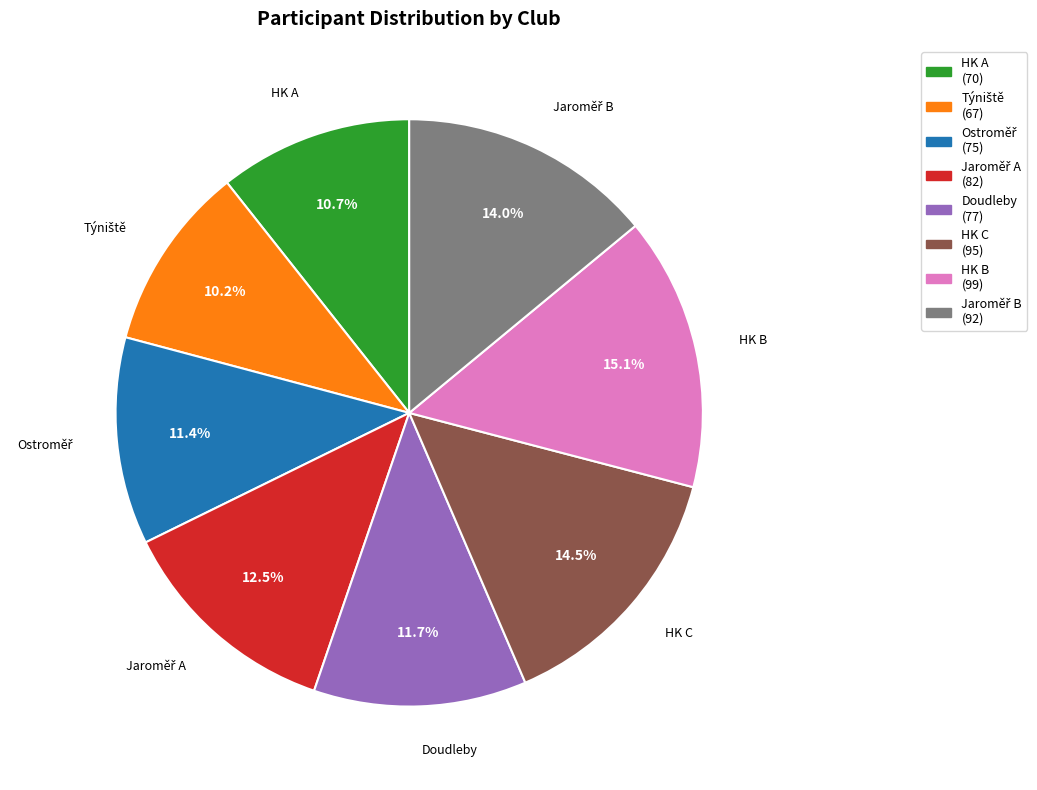

Does any single category account for the majority?

No